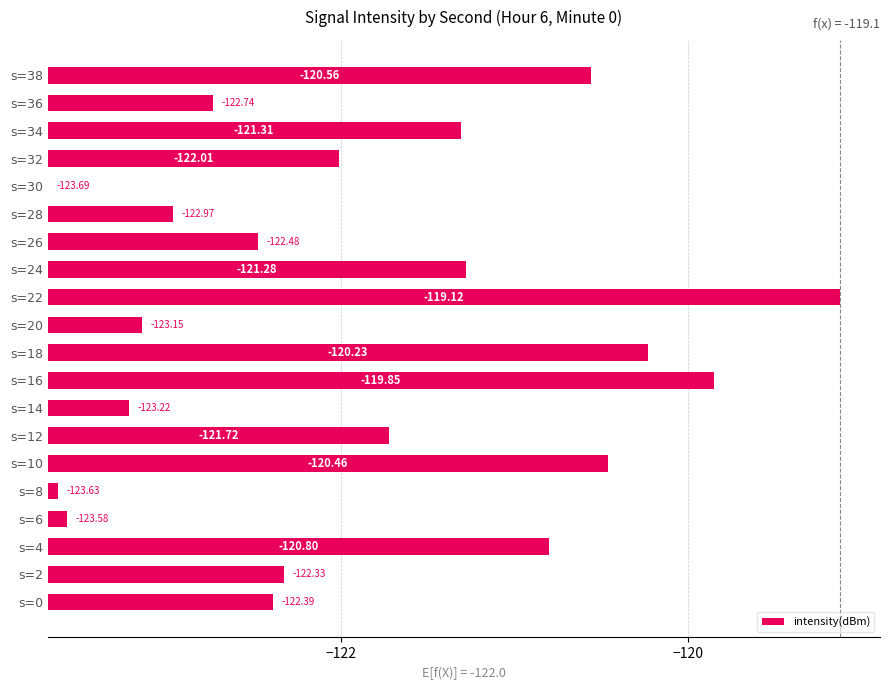

Count the number of categories in the chart.

20